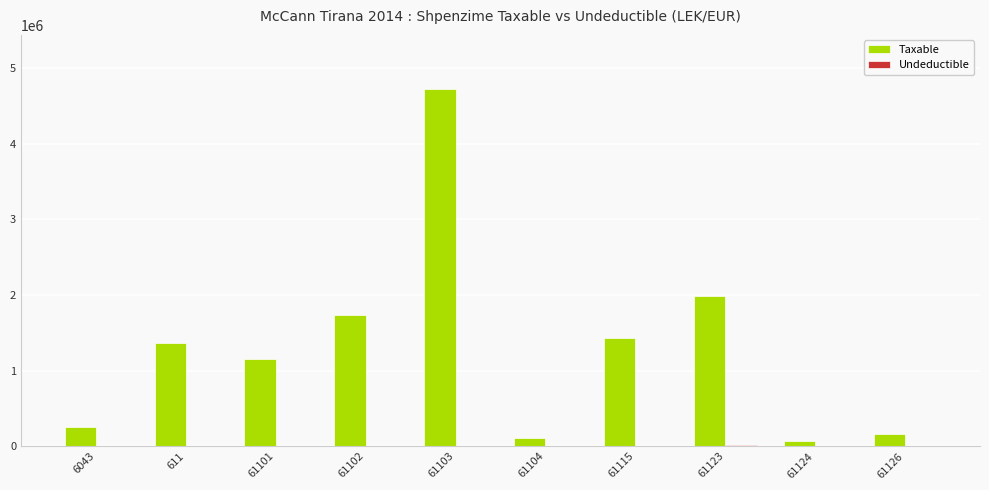

What is the greatest value displayed?

4731146.9